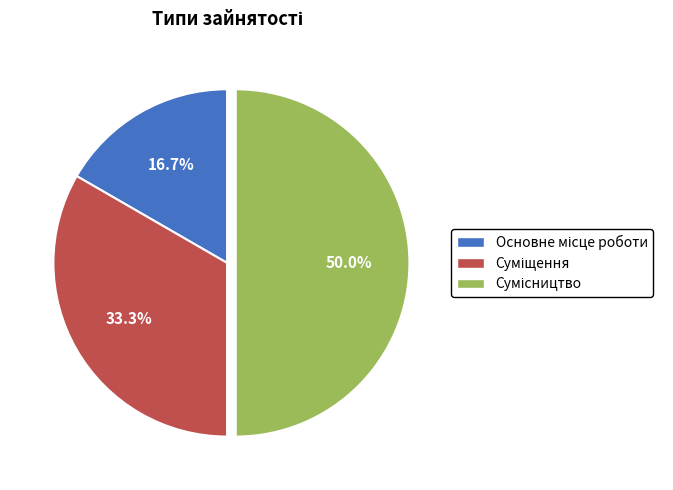

Combined, do Сумісництво and Основне місце роботи account for over 50%?

Yes